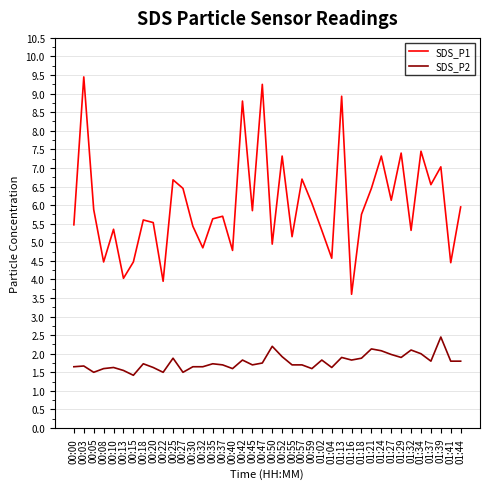

Which series has the largest range (max minus min)?

SDS_P1